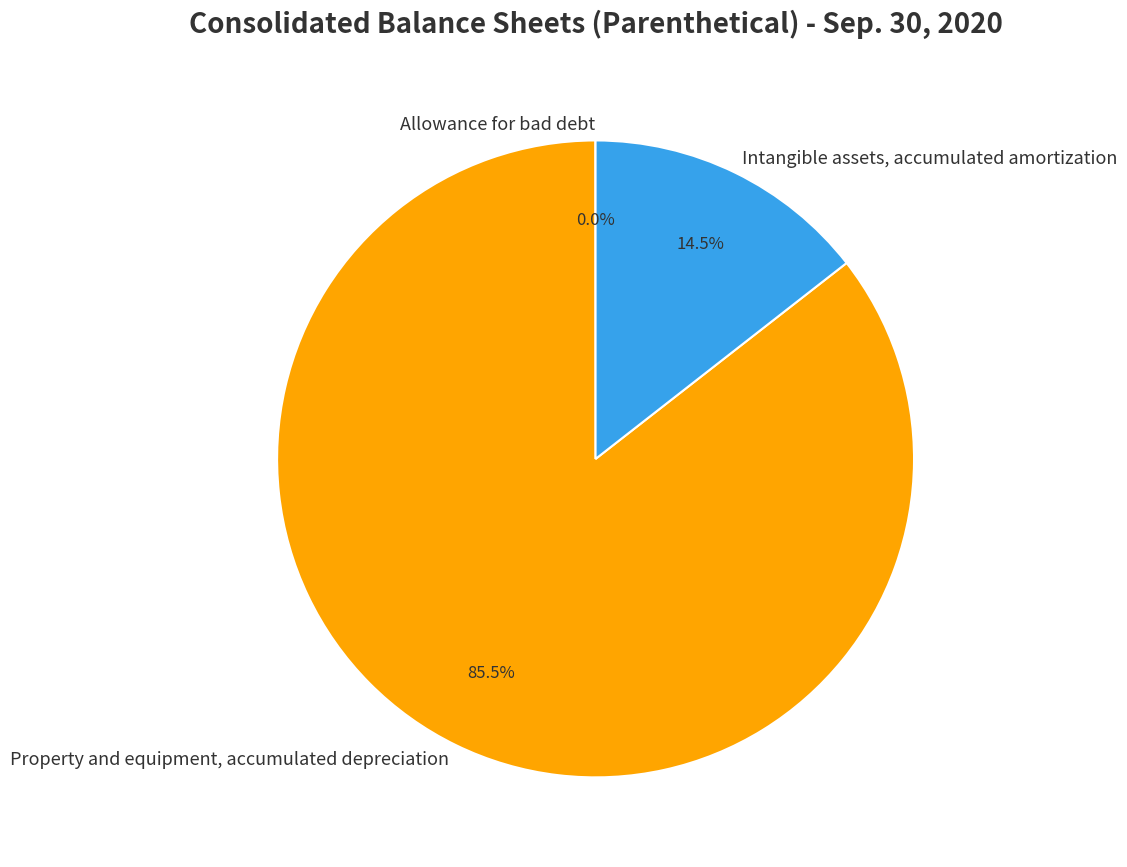

Which slice is the largest?

Property and equipment, accumulated depreciation